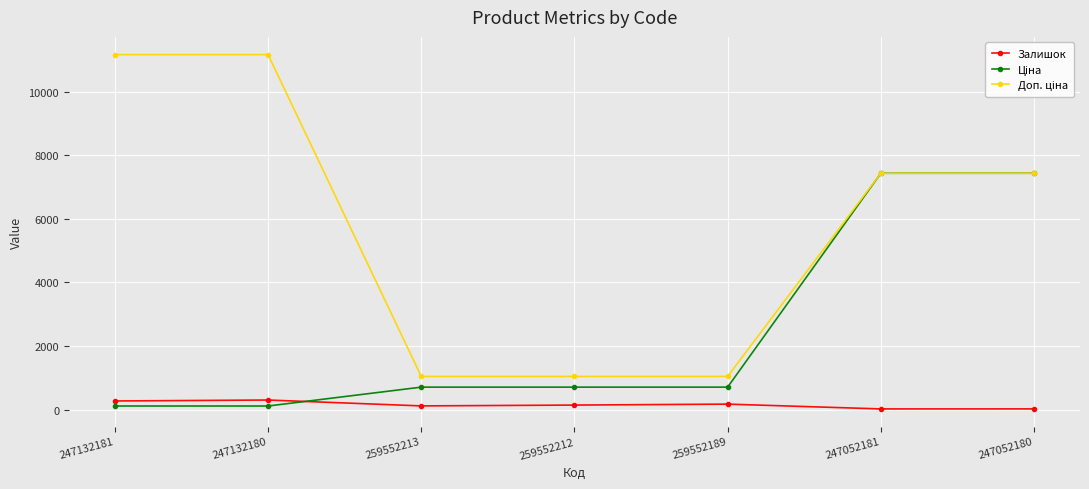

What is the value of the Залишок point at the 1st from the left?

270.0